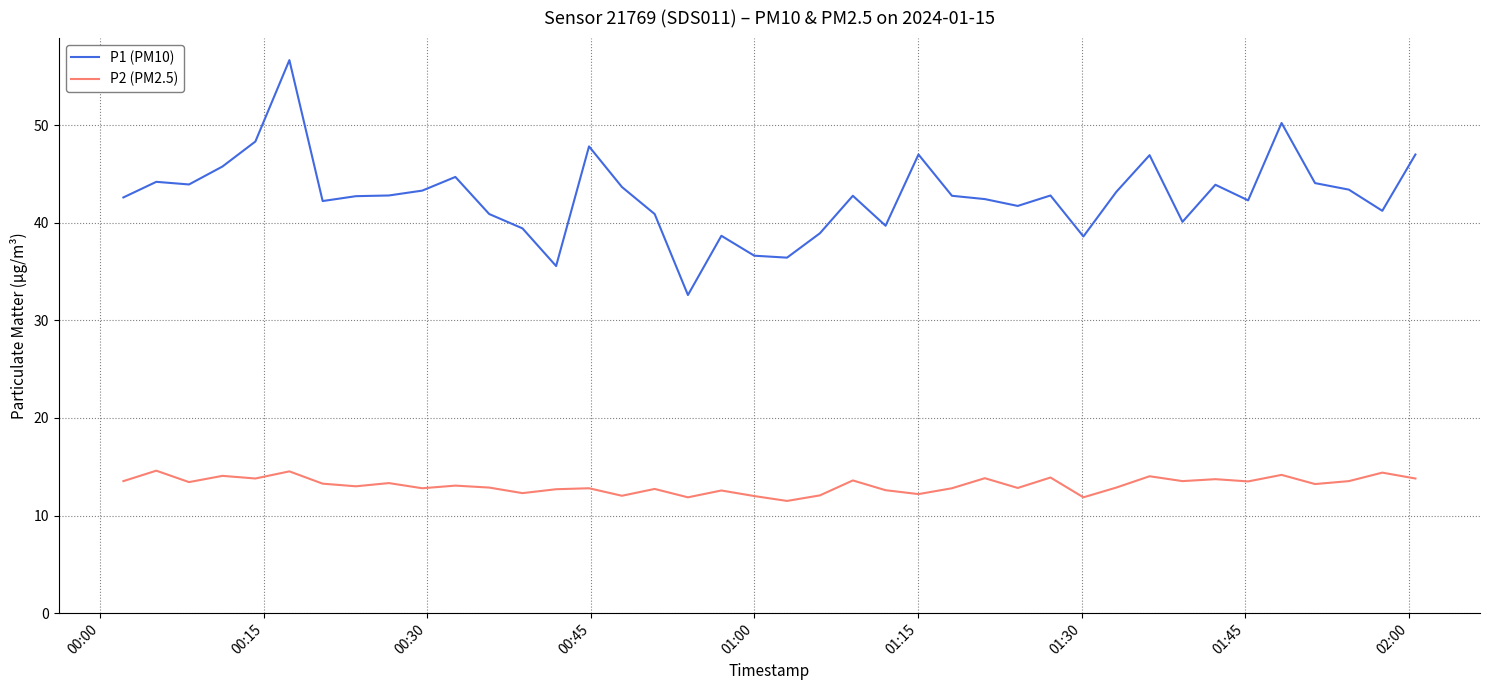

List the series in order of their overall mean, lowest first.

P2 (PM2.5), P1 (PM10)